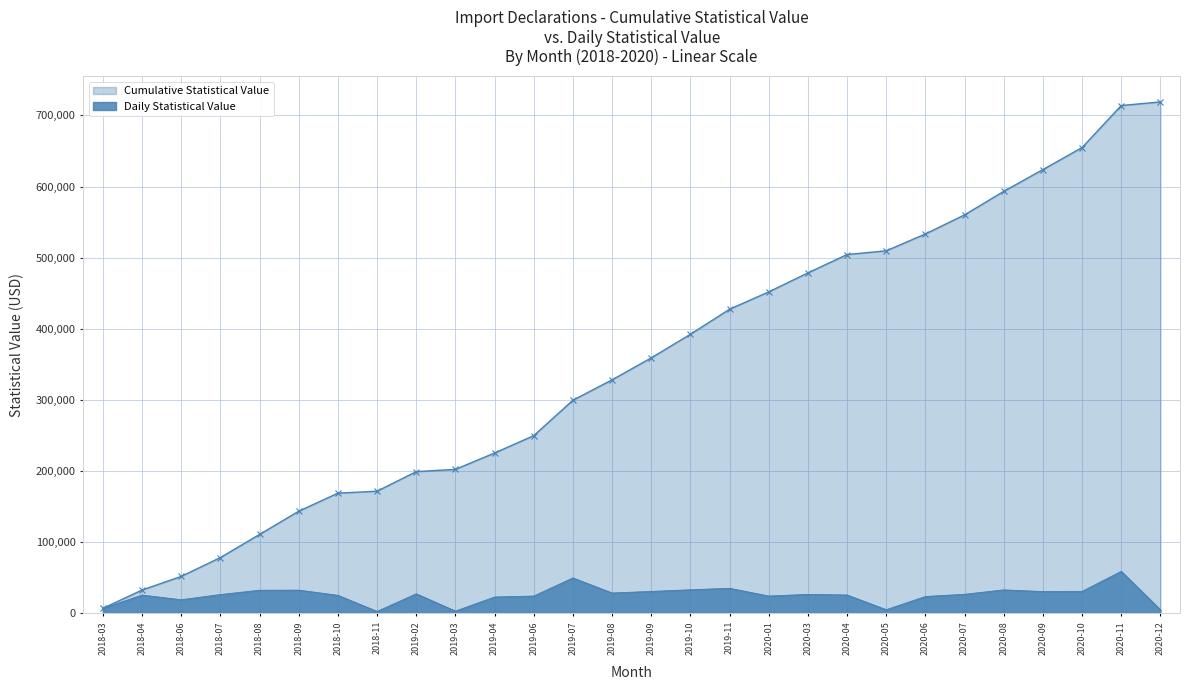

Which series has the largest range (max minus min)?

Cumulative Statistical Value